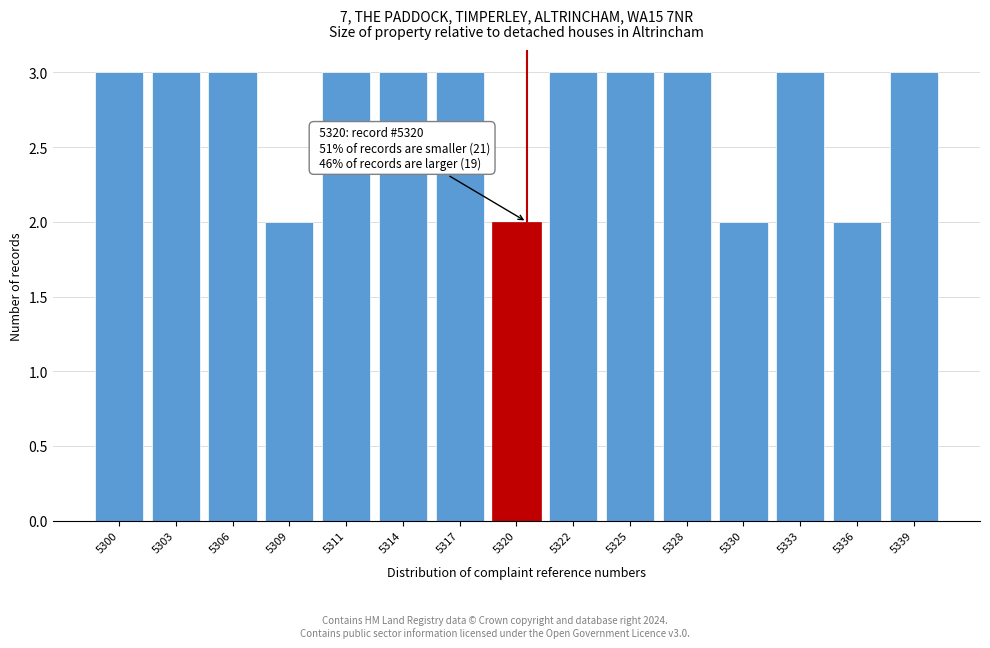

Reading right to left, transcribe all the data shown in this chart.

5339=3	5336=2	5333=3	5330=2	5328=3	5325=3	5322=3	5320=2	5317=3	5314=3	5311=3	5309=2	5306=3	5303=3	5300=3